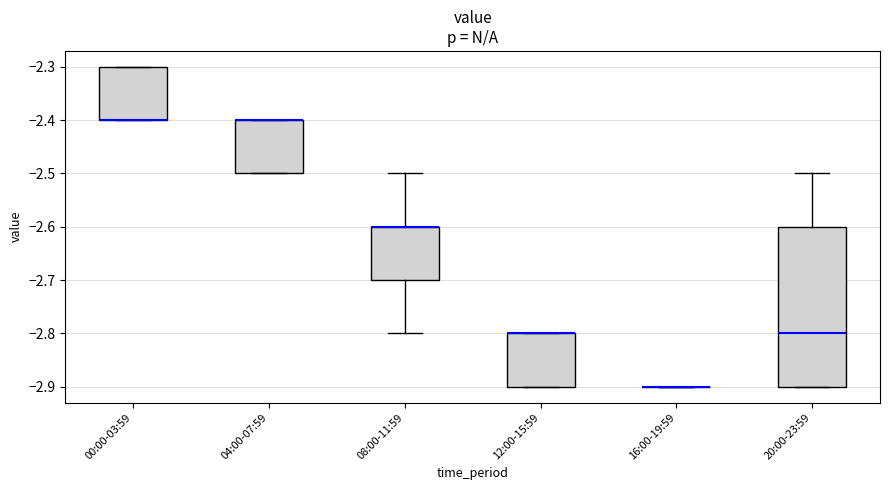

Reading left to right, read every box against the y-axis: the position of its median line, the range the box covers, and the ends of its whiskers. The values are not printed on the chart, so give them approximately, as read against the axis.

00:00-03:59: median -2.4 (drawn on the box's lower edge), box -2.4 to -2.3, whiskers -2.4 to -2.3
04:00-07:59: median -2.4 (drawn on the box's upper edge), box -2.5 to -2.4, whiskers -2.5 to -2.4
08:00-11:59: median -2.6 (drawn on the box's upper edge), box -2.7 to -2.6, whiskers -2.8 to -2.5
12:00-15:59: median -2.8 (drawn on the box's upper edge), box -2.9 to -2.8, whiskers -2.9 to -2.8
16:00-19:59: box collapsed to a line at -2.9, whiskers -2.9 to -2.9
20:00-23:59: median -2.8, box -2.9 to -2.6, whiskers -2.9 to -2.5